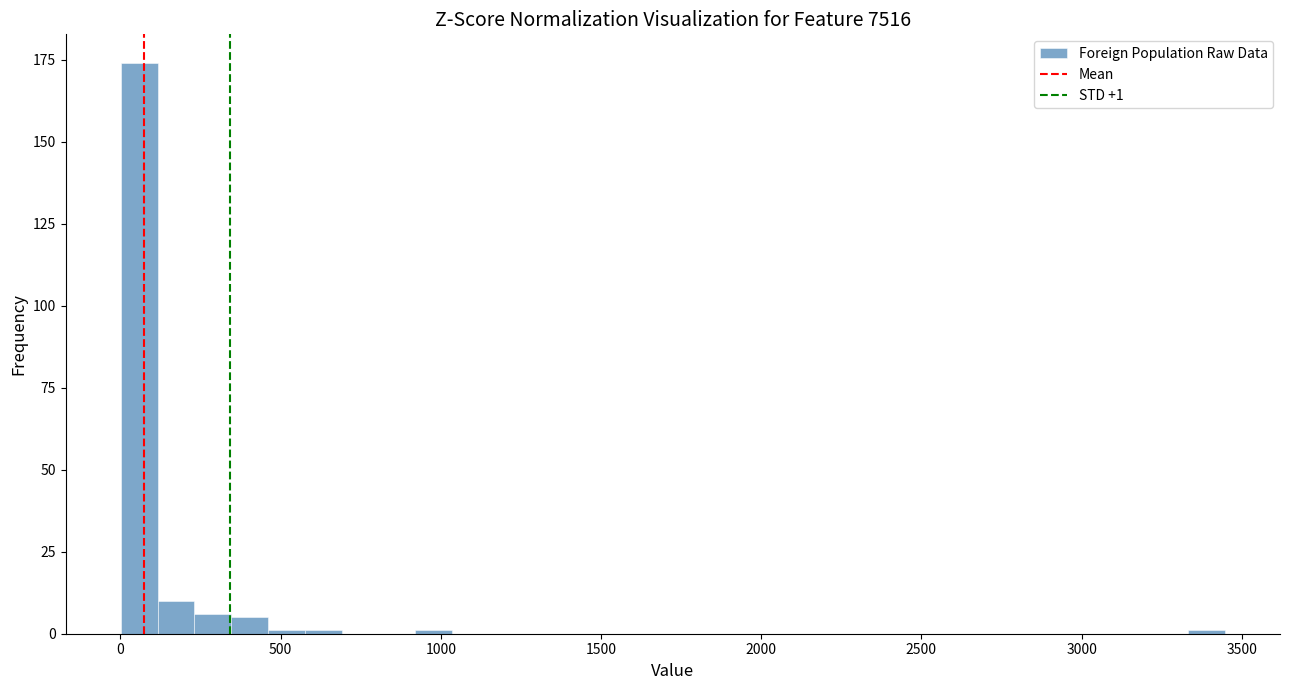

Read against the x-axis, roughly where is the centre of the tallest bar?

50